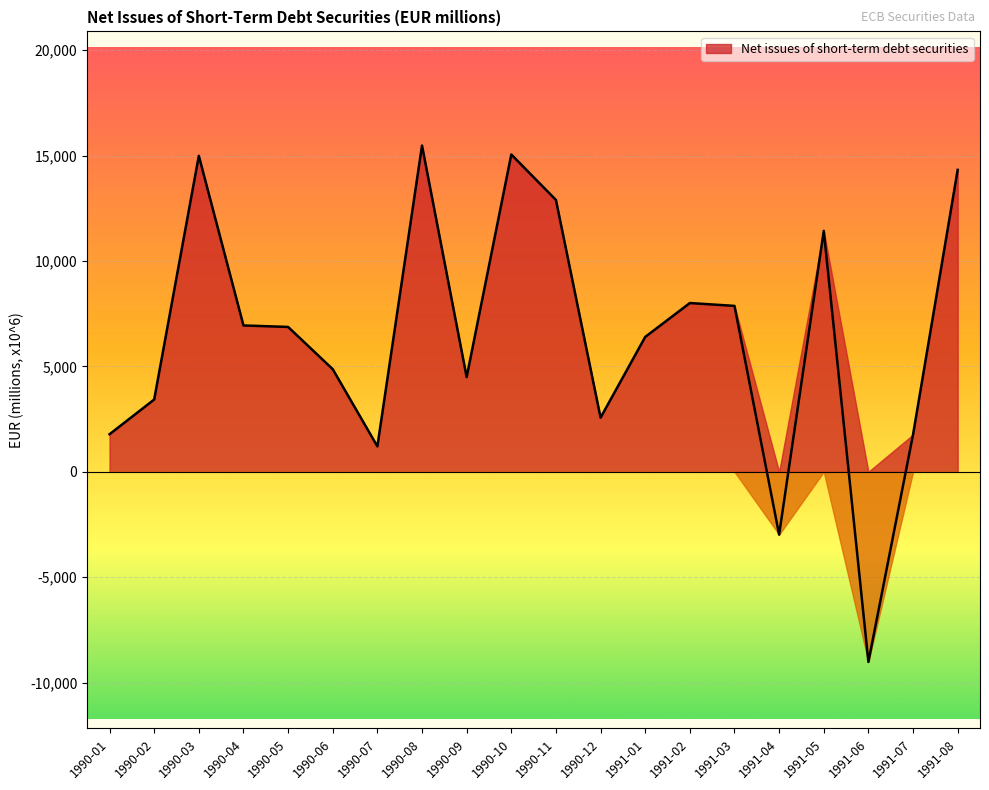

How many values are below 6870?

10